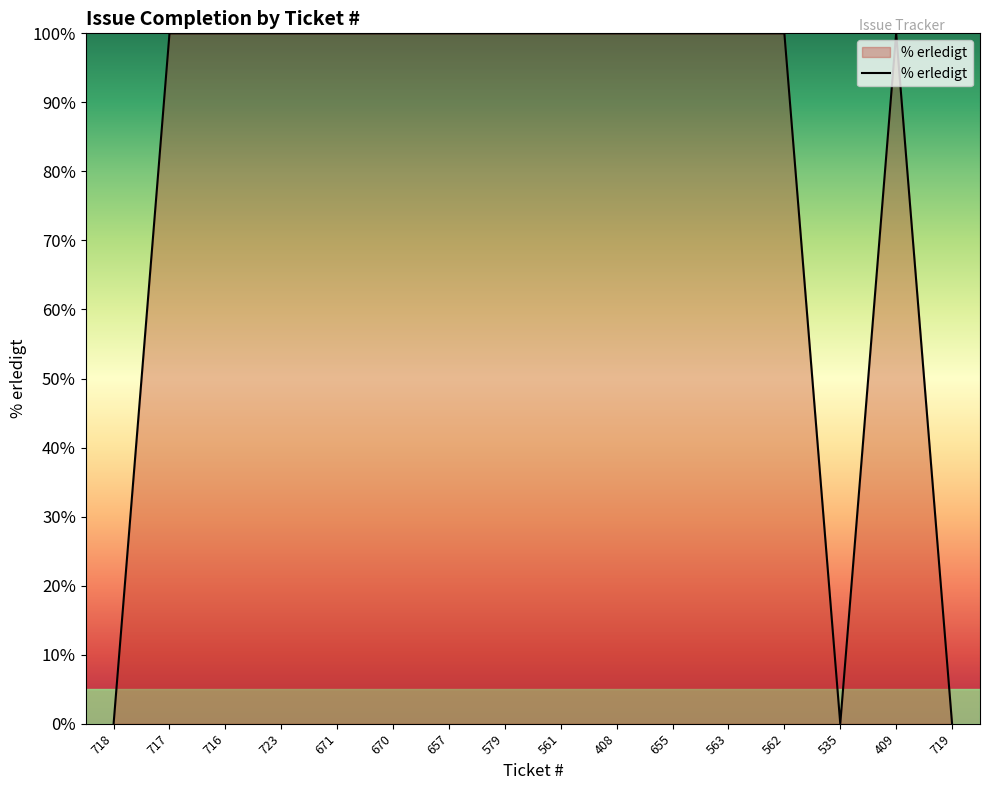

What is the ratio of the value at 671 to the value at 657?

1.0